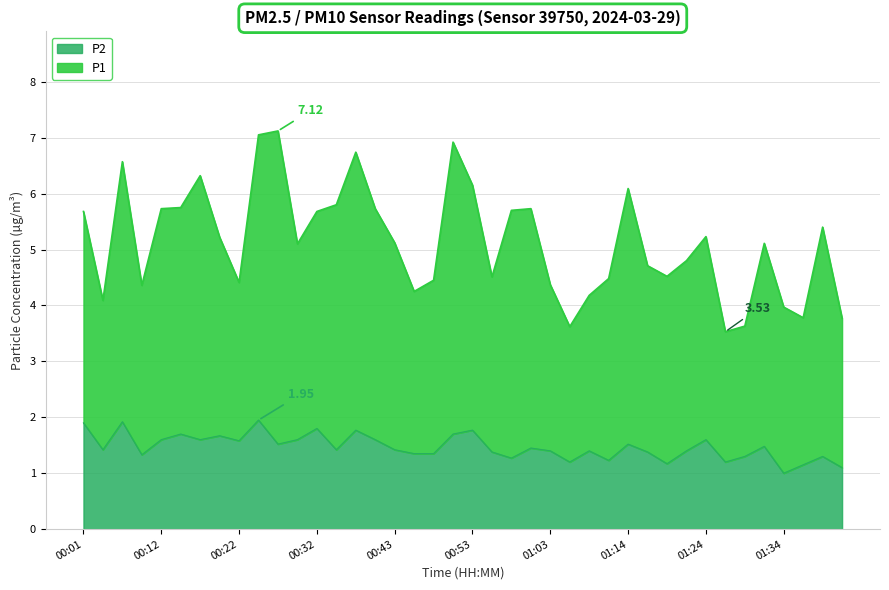

The value of P1 at 01:27 is 6.2. True or false?

False